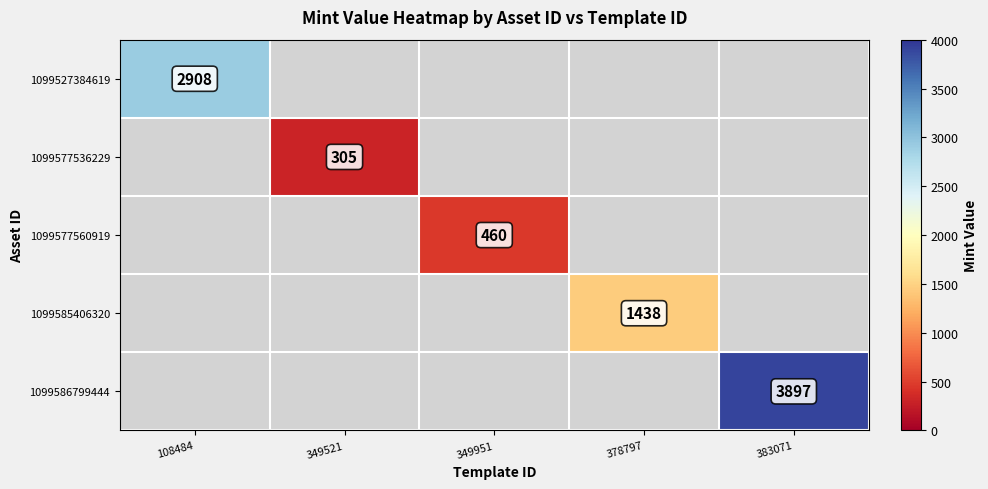

The 1099577560919 series shows 264 at 349951. True or false?

False